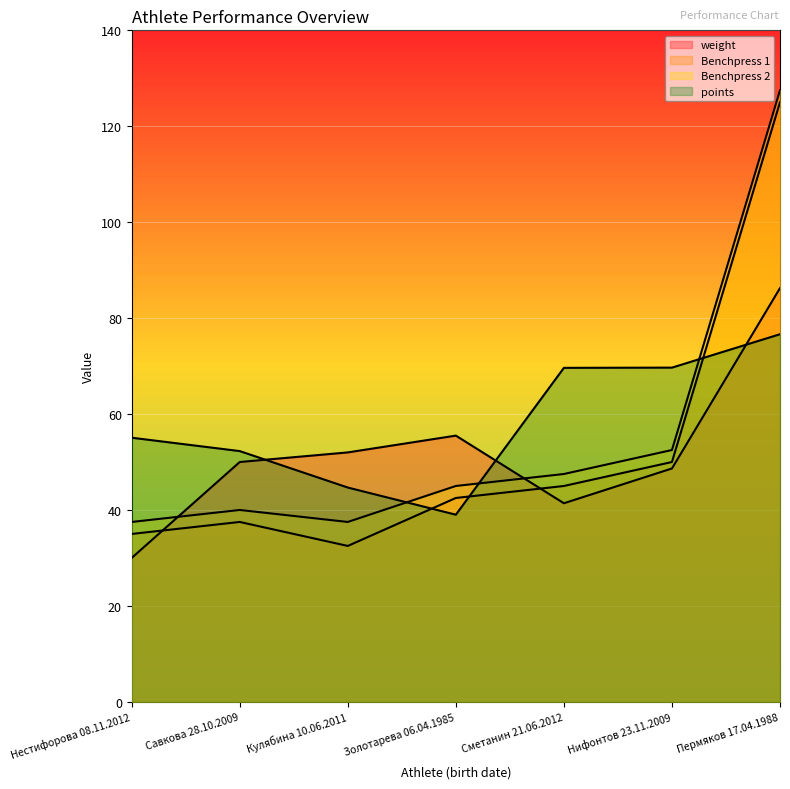

Between Нестифорова 08.11.2012 and Сметанин 21.06.2012, which series saw the biggest shift?

points